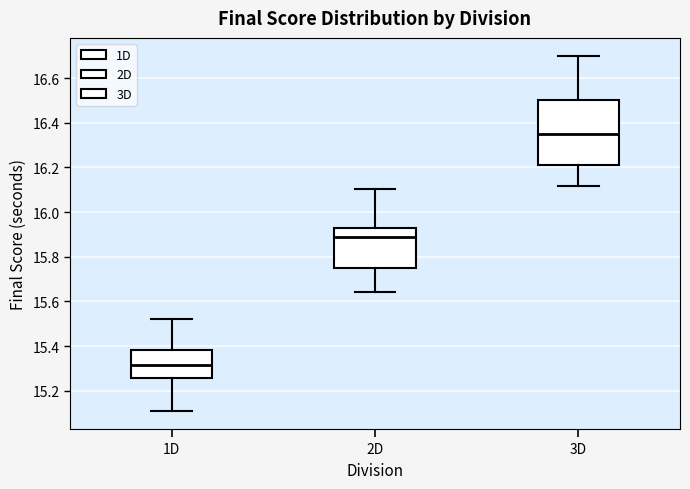

Reading left to right, read every box against the y-axis: the position of its median line, the range the box covers, and the ends of its whiskers. The values are not printed on the chart, so give them approximately, as read against the axis.

1D: median 15.32, box 15.26 to 15.38, whiskers 15.10 to 15.52
2D: median 15.88, box 15.74 to 15.94, whiskers 15.64 to 16.10
3D: median 16.36, box 16.22 to 16.50, whiskers 16.12 to 16.70